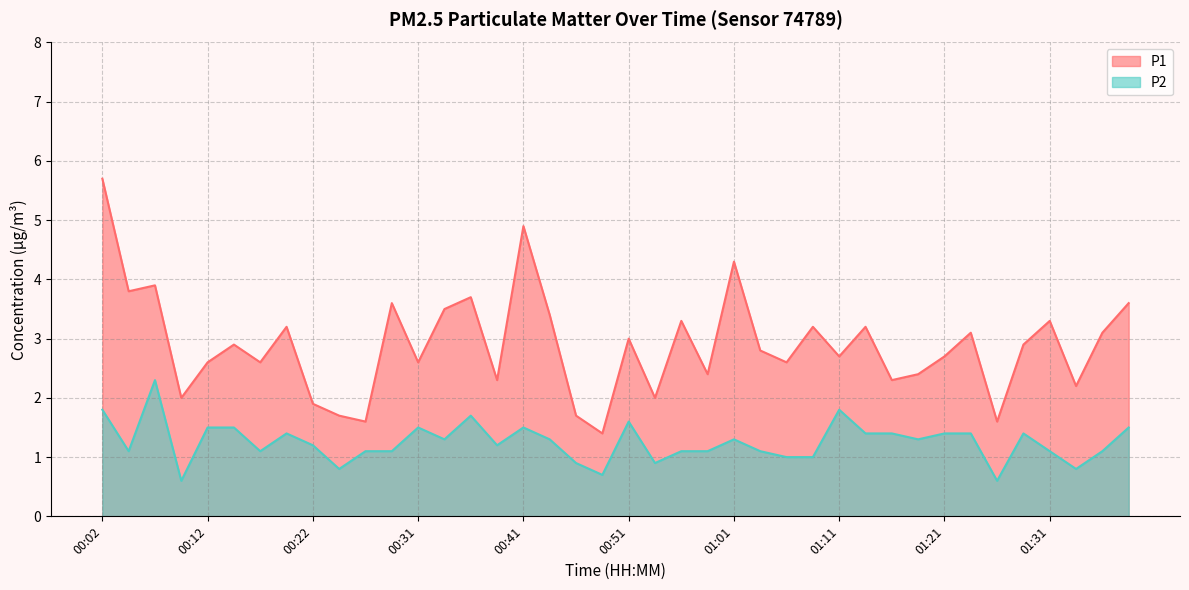

True or false: P2 and P1 cross at least once.

False